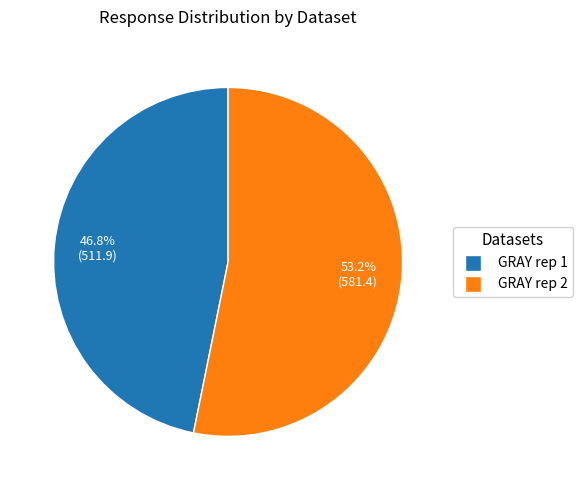

Which has a higher value, GRAY rep 2 or GRAY rep 1?

GRAY rep 2